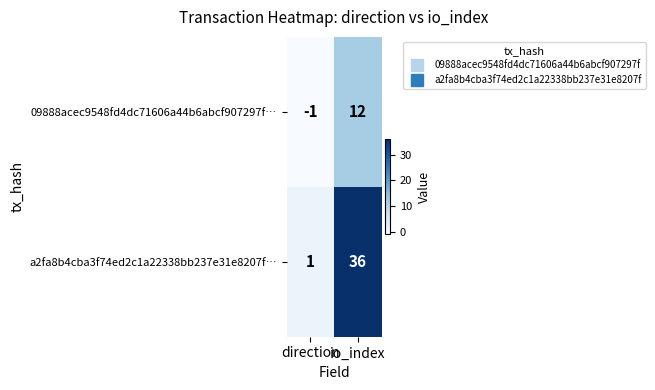

What is the difference between the maximum and minimum values in the 09888acec9548fd4dc71606a44b6abcf907297f… series?

13